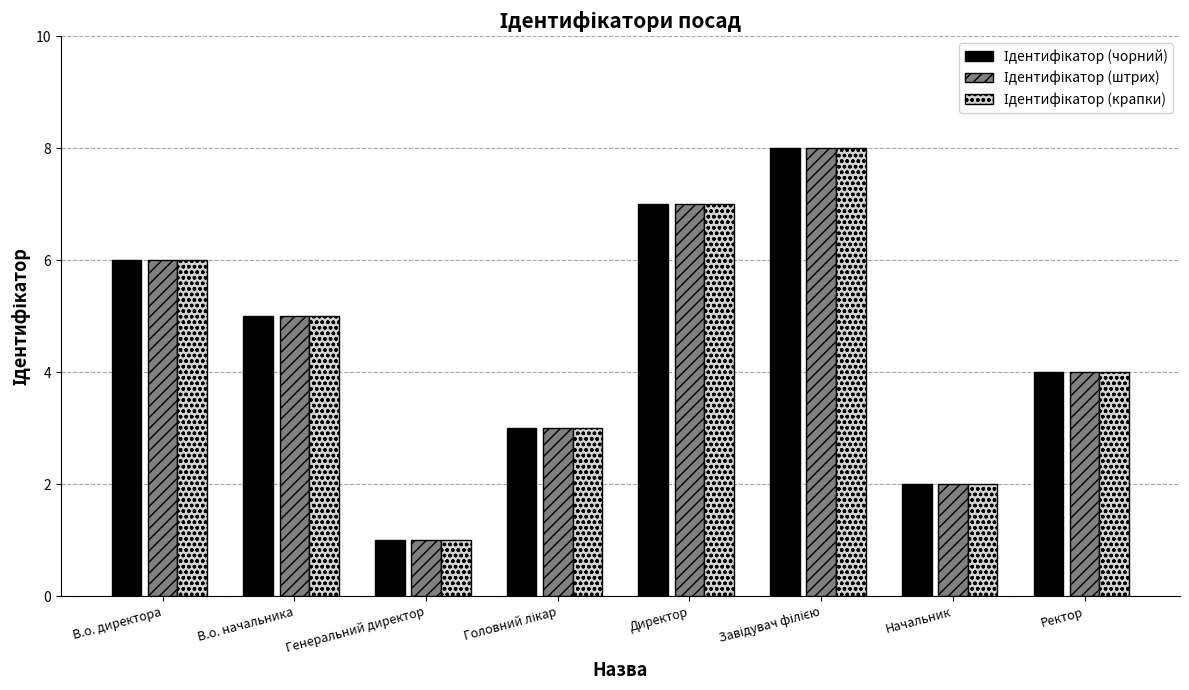

What is the total value across all series at Начальник?

6